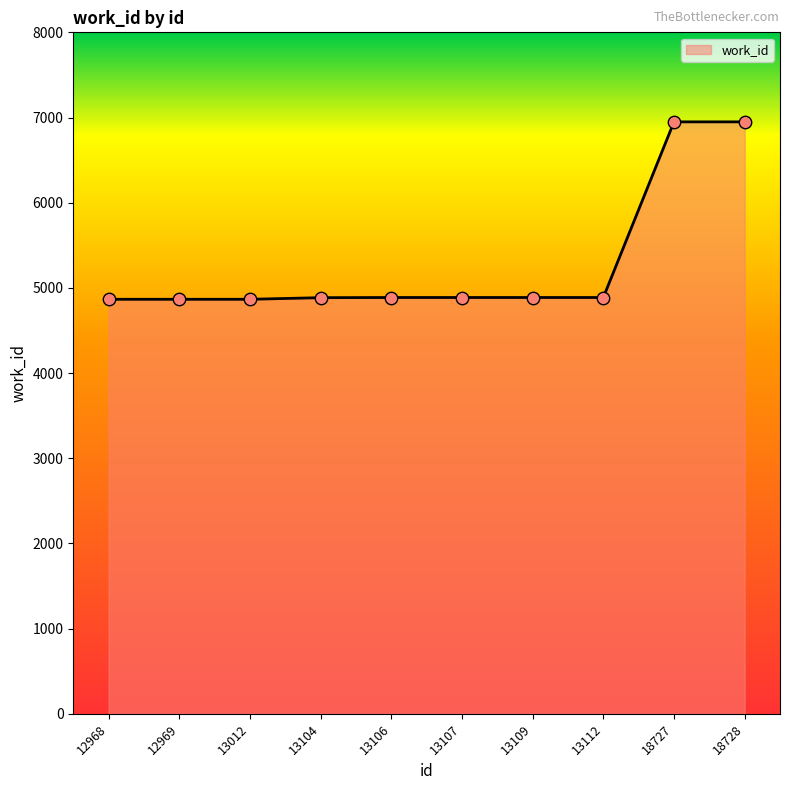

Between 18727 and 13107, which is larger?

18727